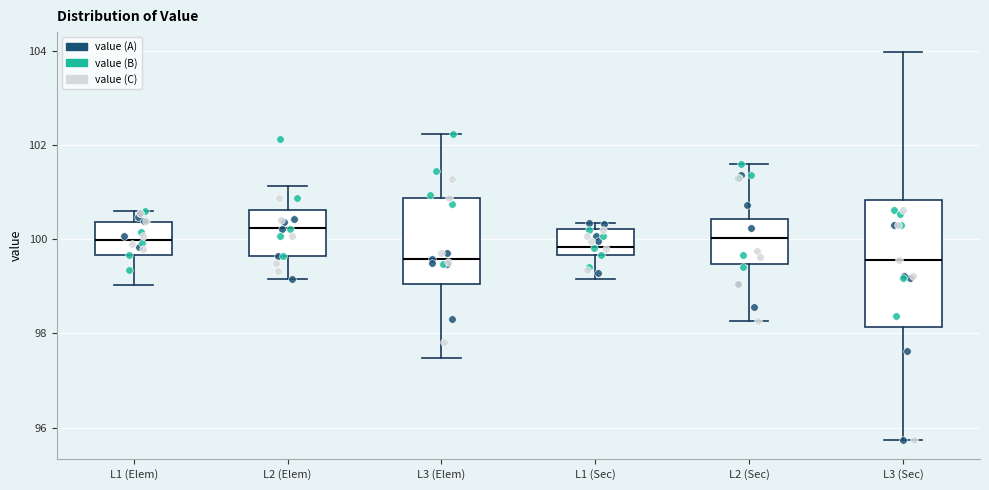

Reading left to right, read every box against the y-axis: the position of its median line, the range the box covers, and the ends of its whiskers. The values are not printed on the chart, so give them approximately, as read against the axis.

L1 (Elem): median 100.0, box 99.6 to 100.4, whiskers 99.0 to 100.6
L2 (Elem): median 100.2, box 99.6 to 100.6, whiskers 99.2 to 101.2
L3 (Elem): median 99.6, box 99.0 to 100.8, whiskers 97.4 to 102.2
L1 (Sec): median 99.8, box 99.6 to 100.2, whiskers 99.2 to 100.4
L2 (Sec): median 100.0, box 99.4 to 100.4, whiskers 98.2 to 101.6
L3 (Sec): median 99.6, box 98.2 to 100.8, whiskers 95.8 to 104.0